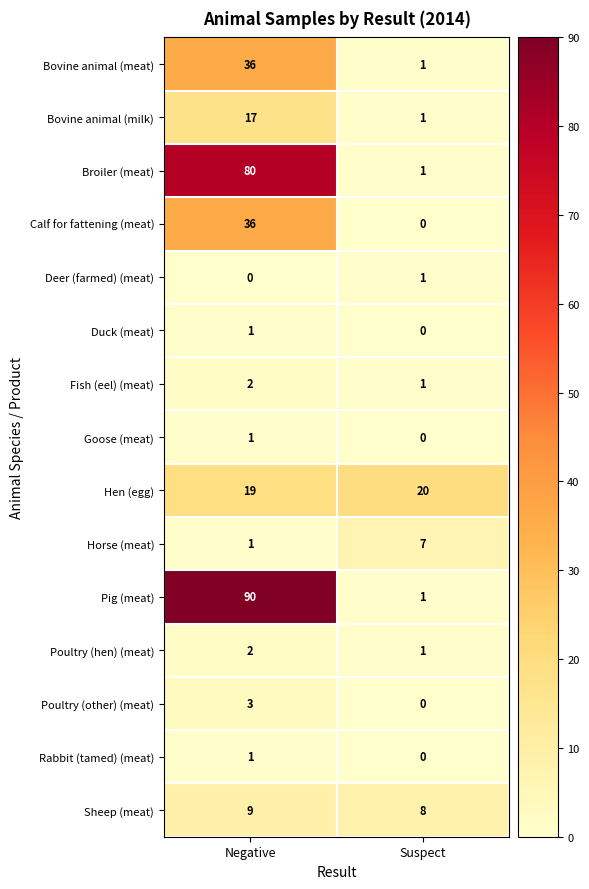

What is the maximum value shown in the chart?

90